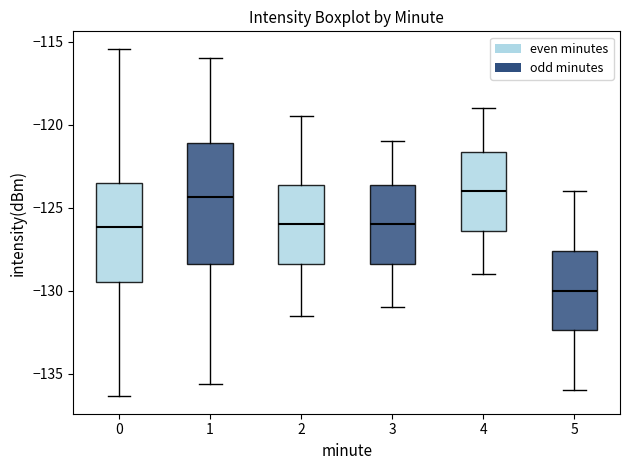

Reading left to right, read every box against the y-axis: the position of its median line, the range the box covers, and the ends of its whiskers. The values are not printed on the chart, so give them approximately, as read against the axis.

0: median -126.0, box -129.5 to -123.5, whiskers -136.5 to -115.5
1: median -124.5, box -128.5 to -121.0, whiskers -135.5 to -116.0
2: median -126.0, box -128.5 to -123.5, whiskers -131.5 to -119.5
3: median -126.0, box -128.5 to -123.5, whiskers -131.0 to -121.0
4: median -124.0, box -126.5 to -121.5, whiskers -129.0 to -119.0
5: median -130.0, box -132.5 to -127.5, whiskers -136.0 to -124.0